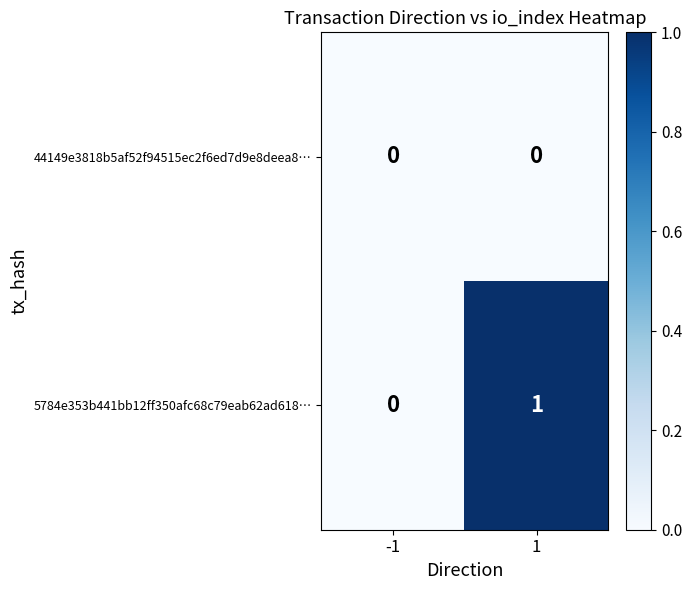

Reading left to right, extract all data points from this chart.

44149e3818b5af52f94515ec2f6ed7d9e8deea8…: 0	0
5784e353b441bb12ff350afc68c79eab62ad618…: 0	1